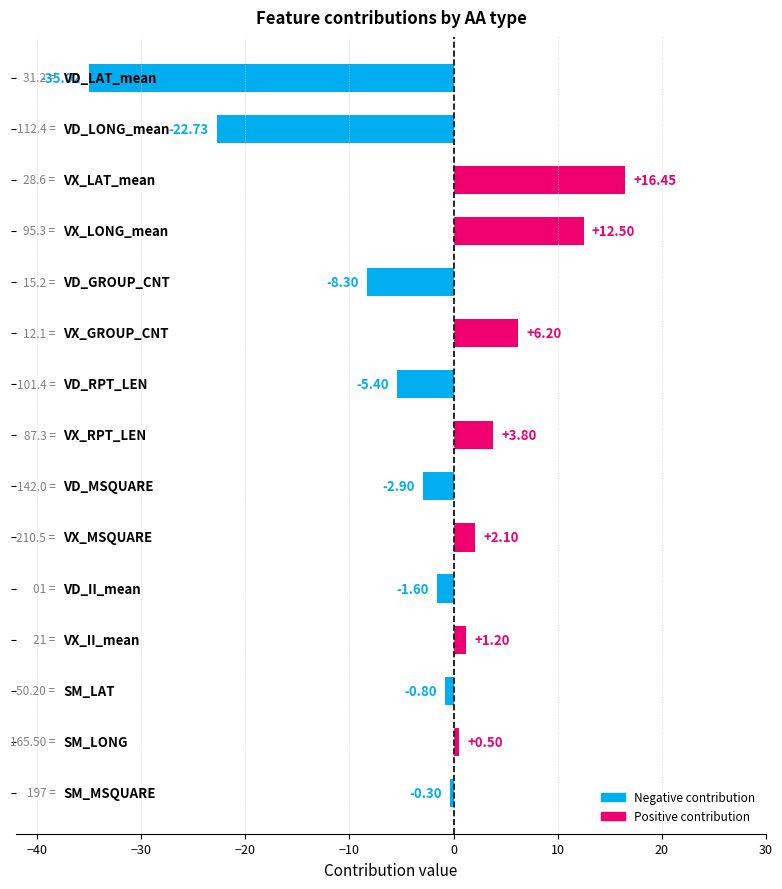

What is the average value?

-2.3